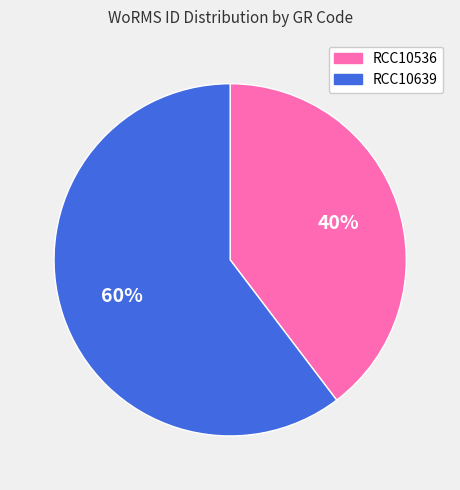

Is it true that RCC10639 is 47% of the pie?

False